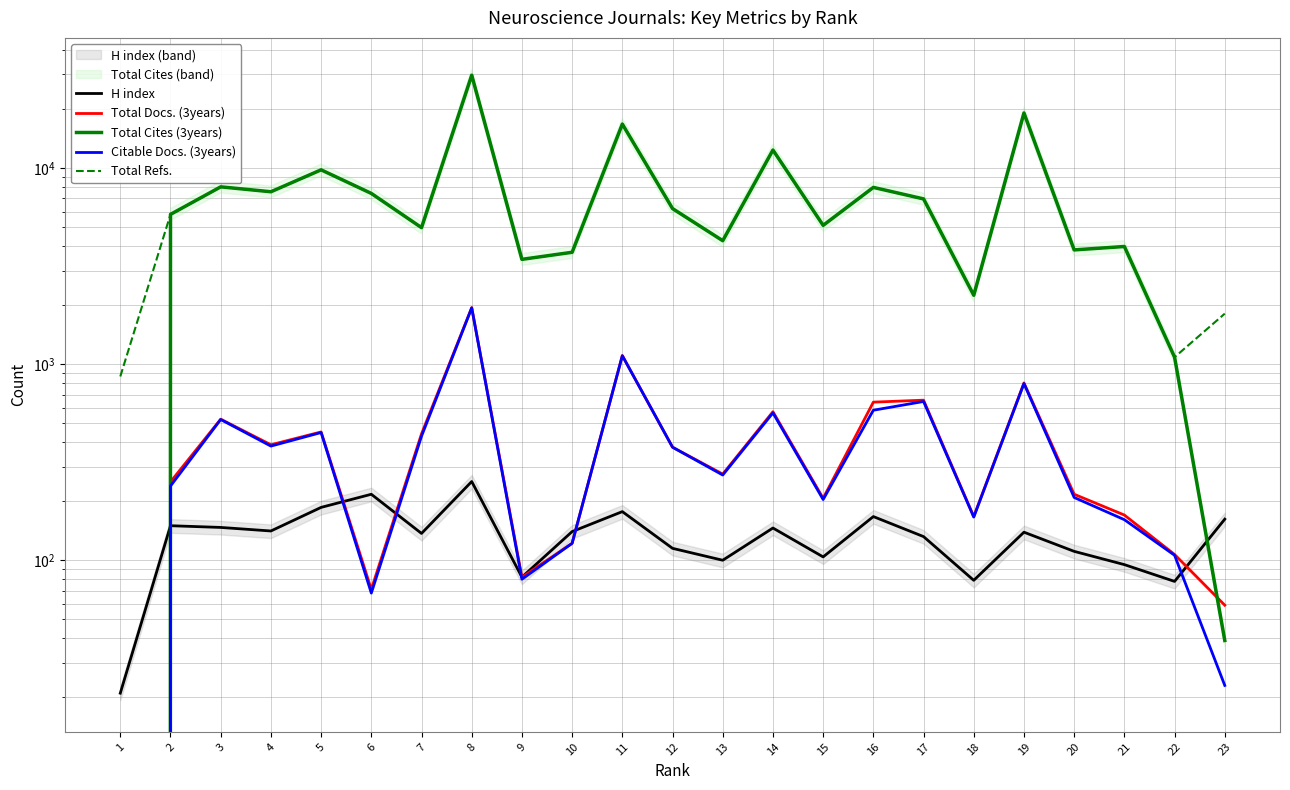

True or false: H index has more than 0 interior local peaks.

True